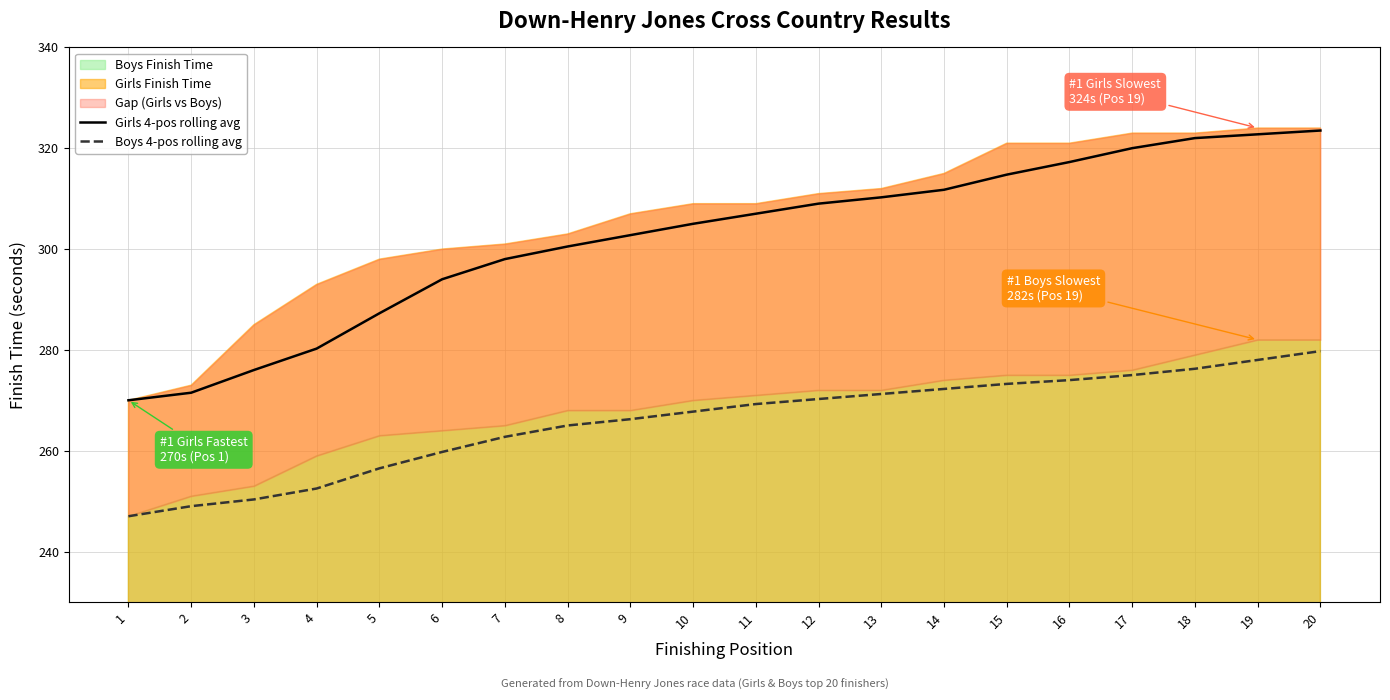

List the series in order of their overall mean, lowest first.

Boys 4-pos rolling avg, Girls 4-pos rolling avg